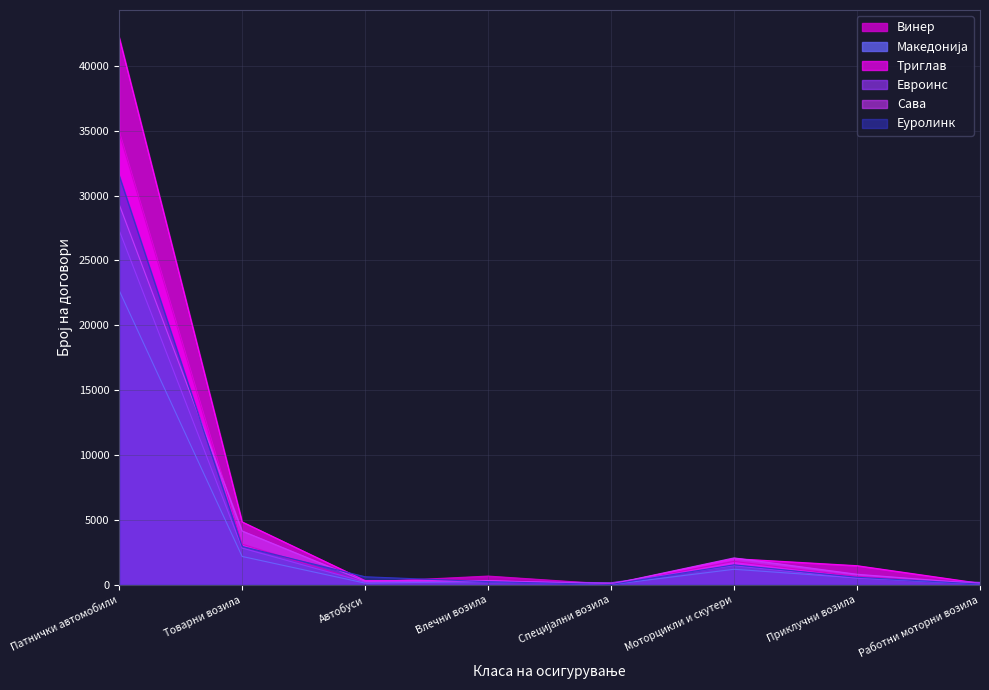

At Влечни возила, list the series in order from smallest to largest.

Еуролинк, Македонија, Евроинс, Триглав, Сава, Винер